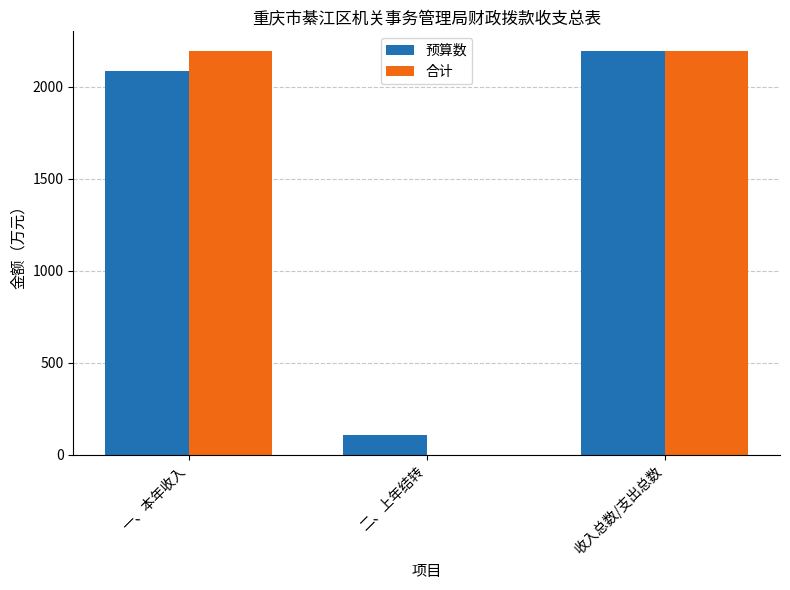

True or false: 合计 has a value of 938.0 at 二、上年结转.

False